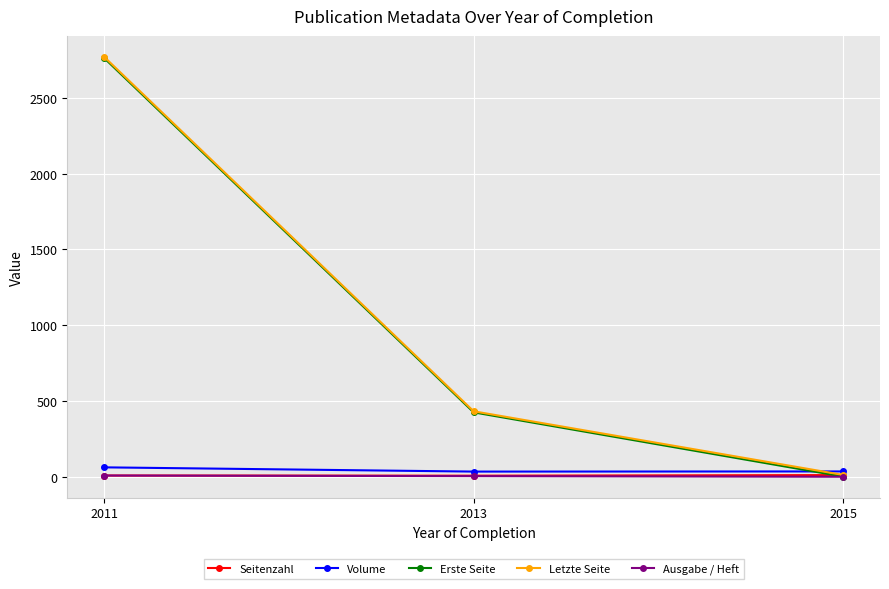

Which series changed the most between 2011 and 2015?

Erste Seite